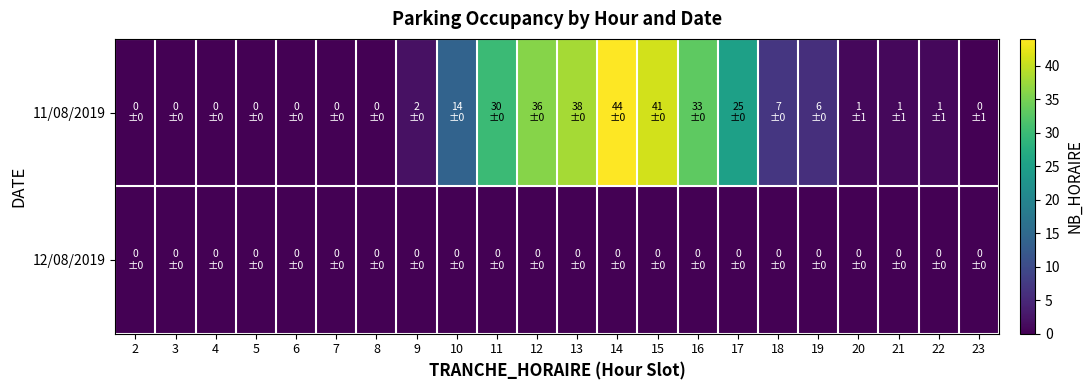

Which series changed the most between 6 and 17?

11/08/2019